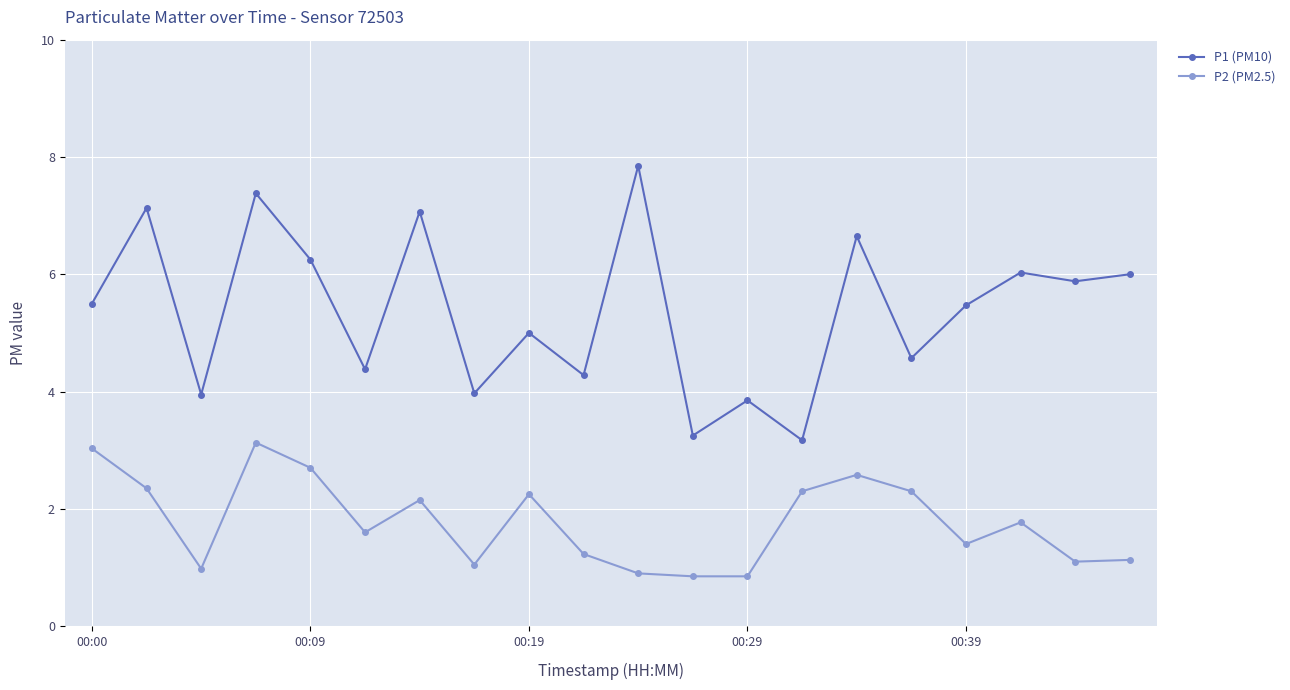

Which series has the largest total across all categories?

P1 (PM10)